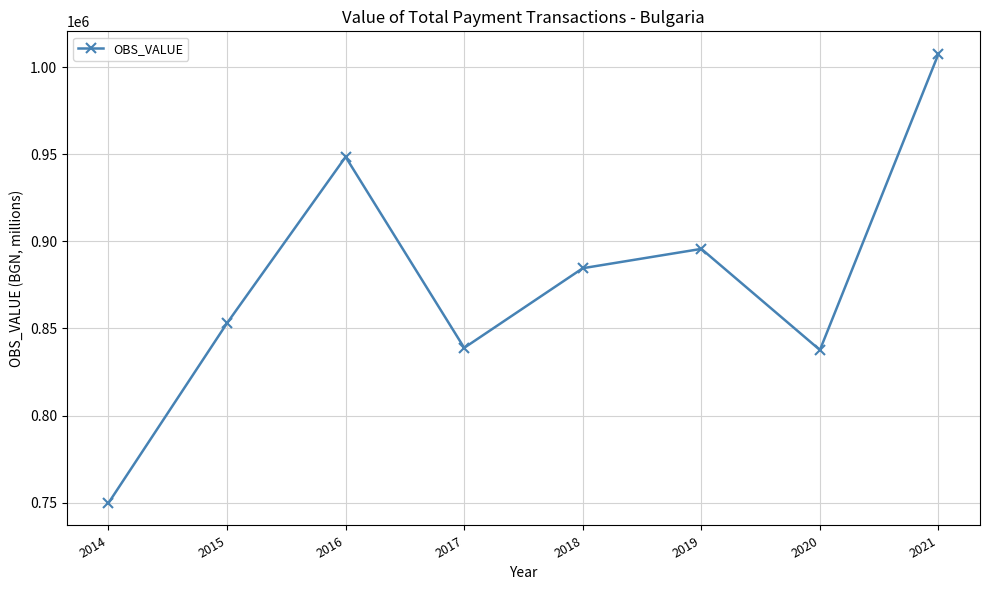

How many interior local valleys (lower than both neighbors) does the data have?

2